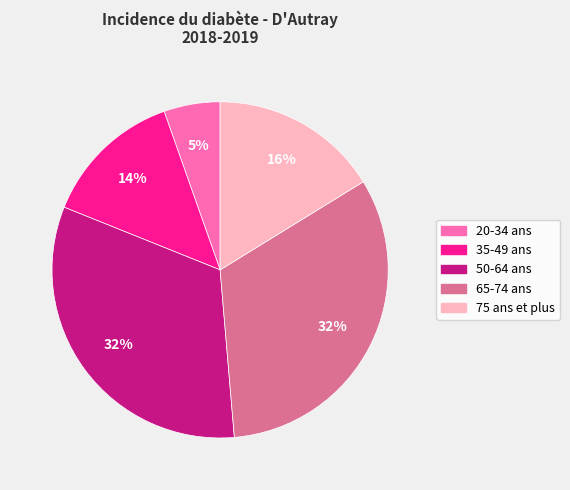

To the nearest percent, what portion does 75 ans et plus represent?

16%